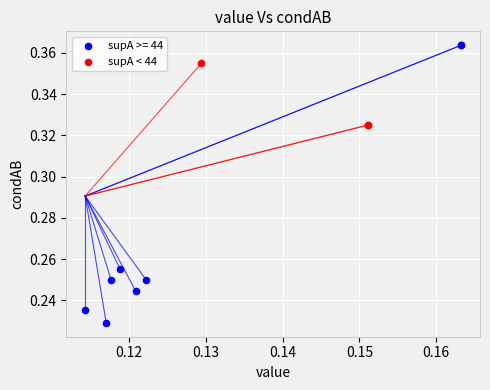

Which series reaches the maximum Y coordinate?

supA >= 44